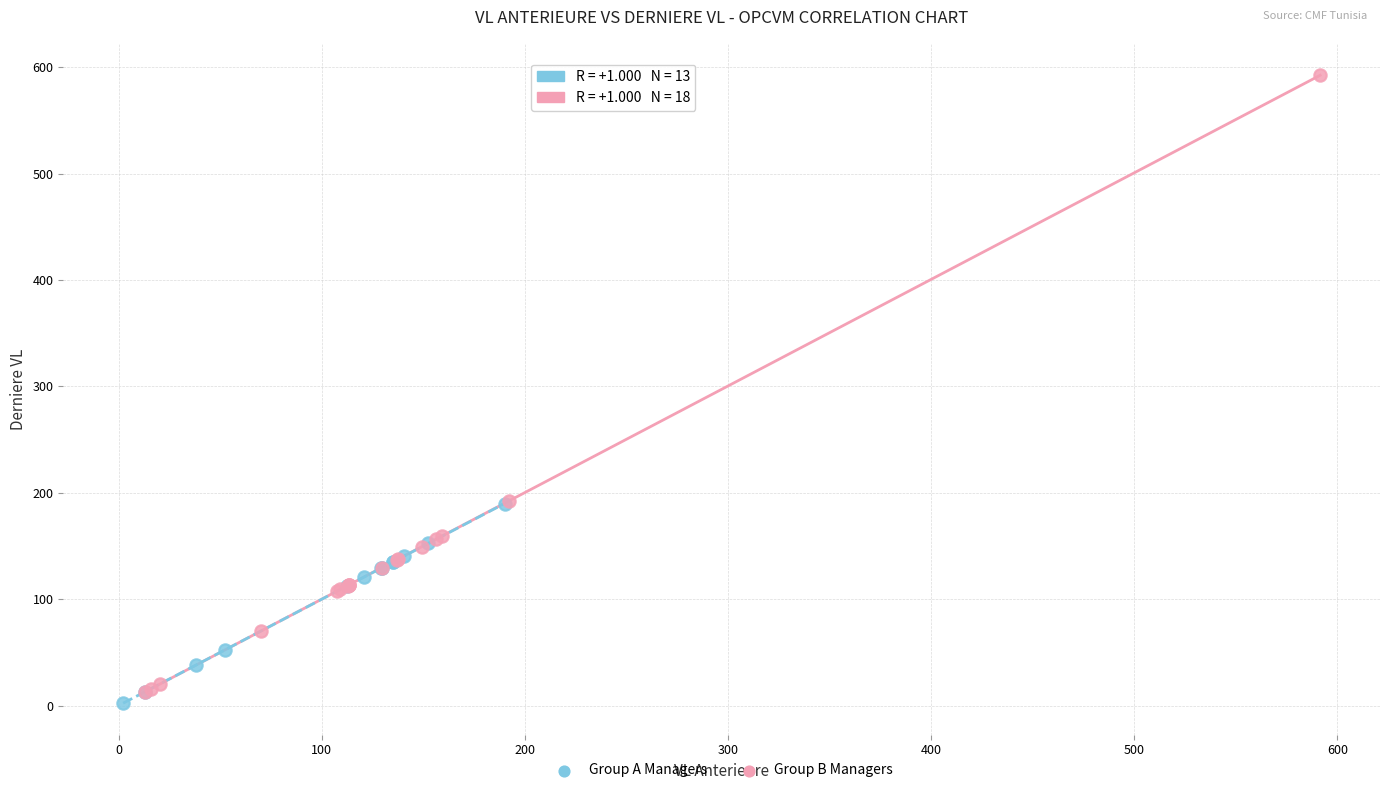

Which series has the widest spread of Y values?

Group A Managers